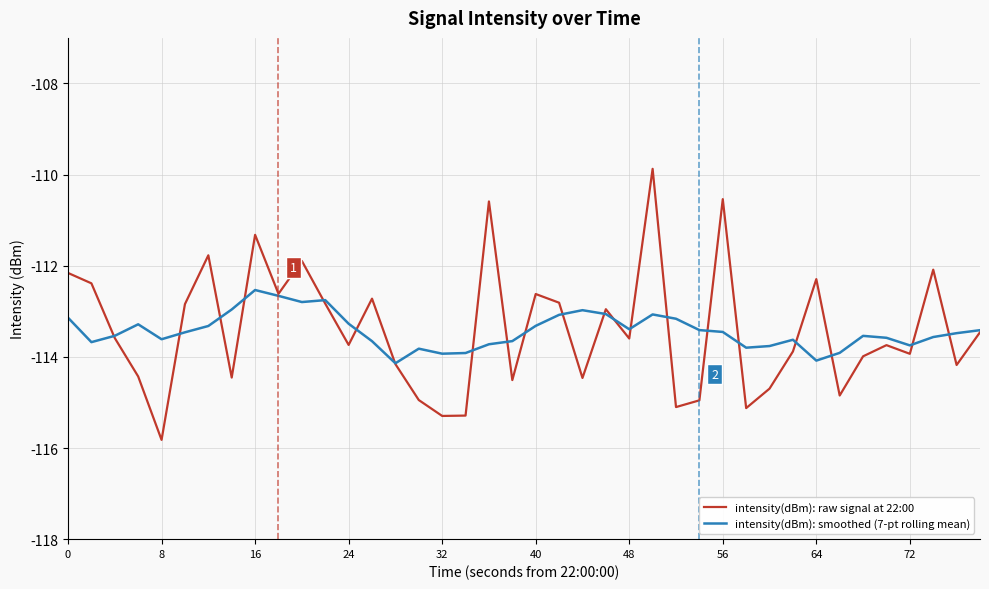

Which series has the widest spread of values?

intensity(dBm): raw signal at 22:00